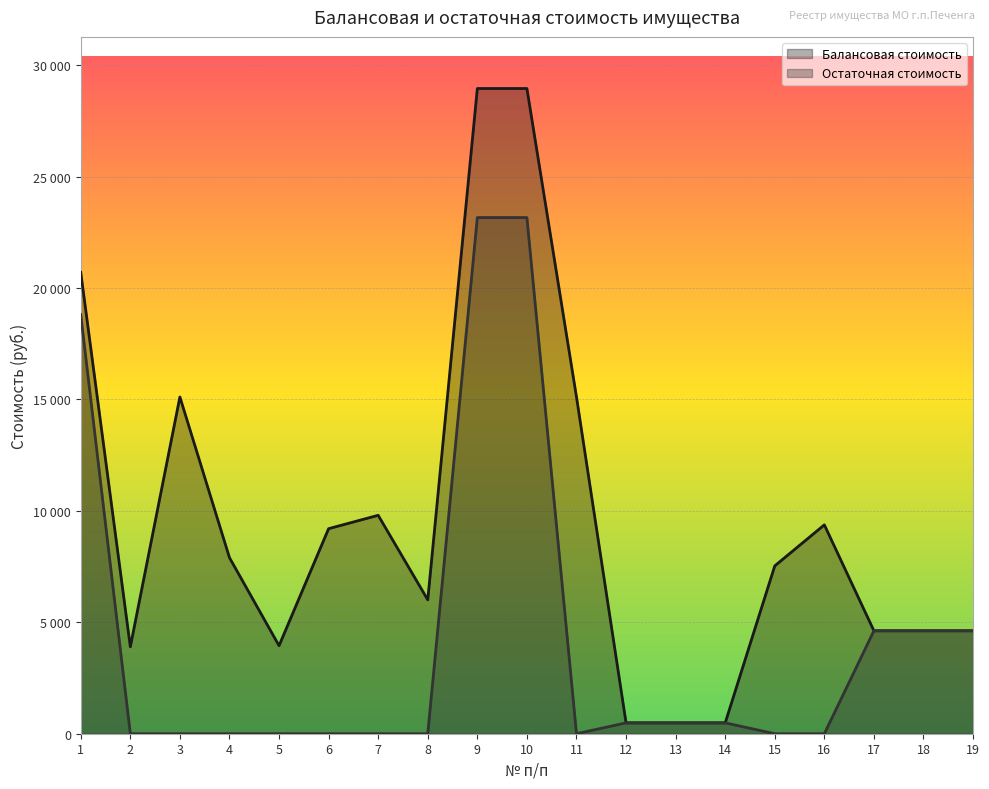

True or false: Балансовая стоимость has more than 0 points higher than both neighbors.

True